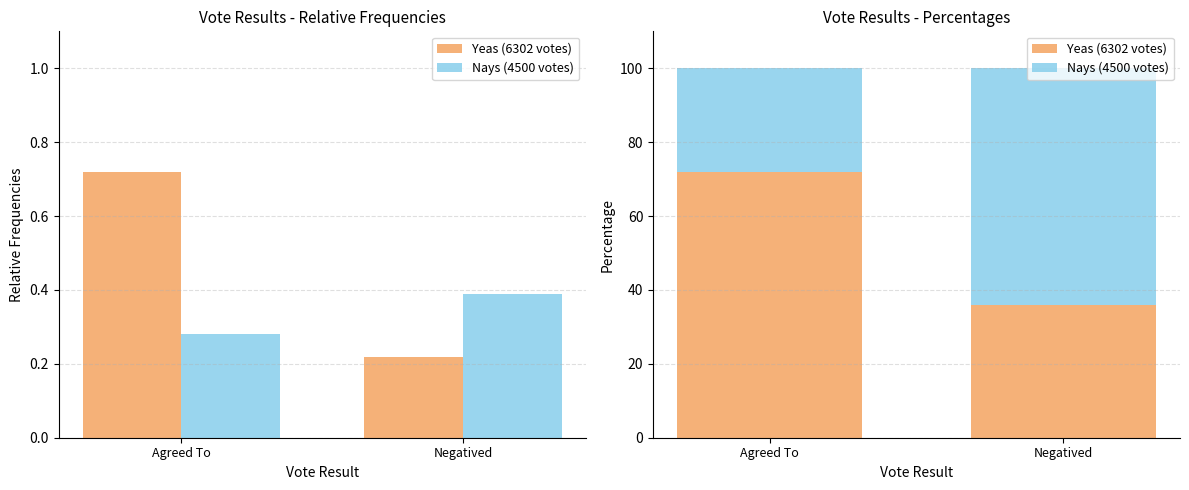

Count the number of categories in the chart.

2